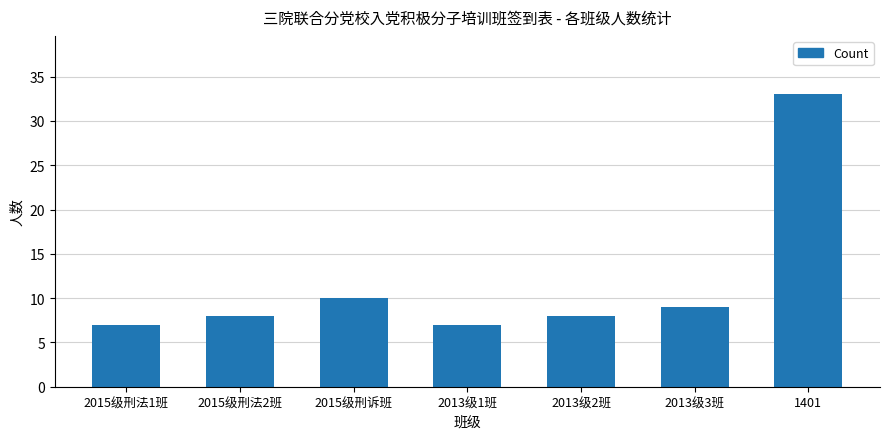

Reading left to right, list all the values displayed in this chart.

7	8	10	7	8	9	33